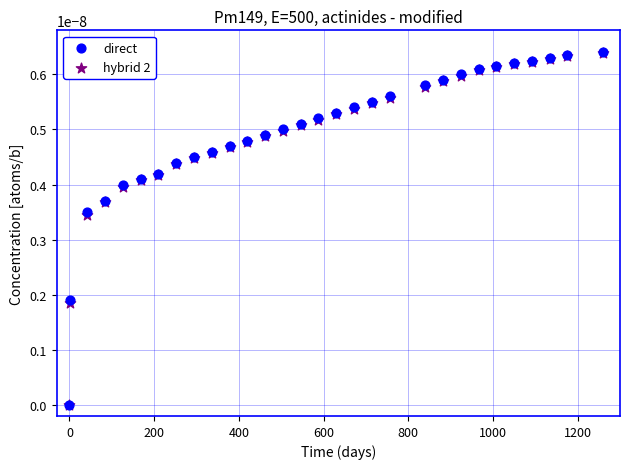

Which series has the largest Y range (max minus min)?

direct